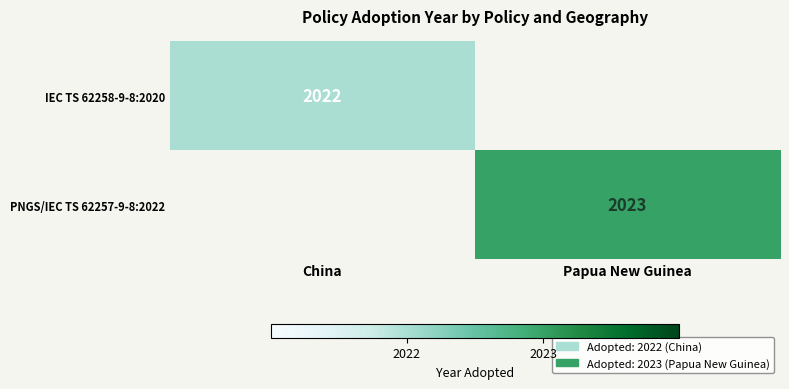

Which category has the lowest value across all series?

China